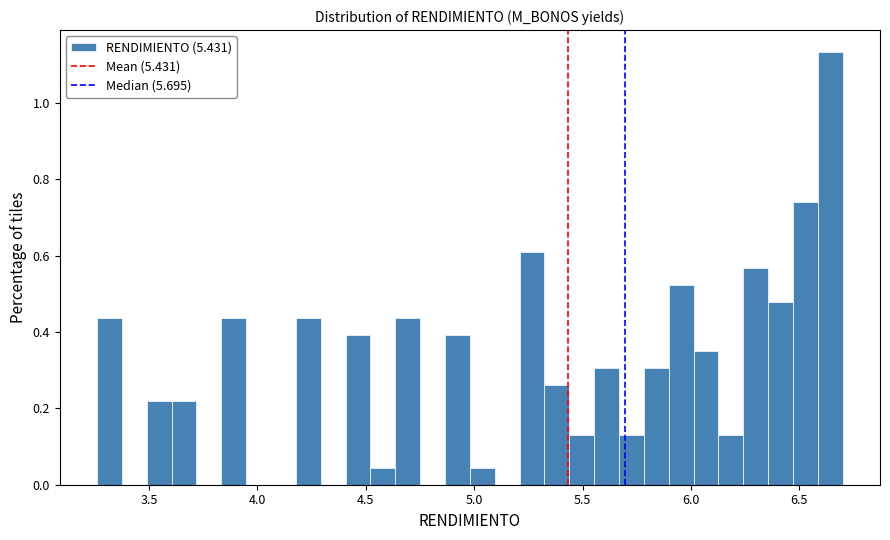

Read against the x-axis, roughly where is the centre of the tallest bar?

6.65